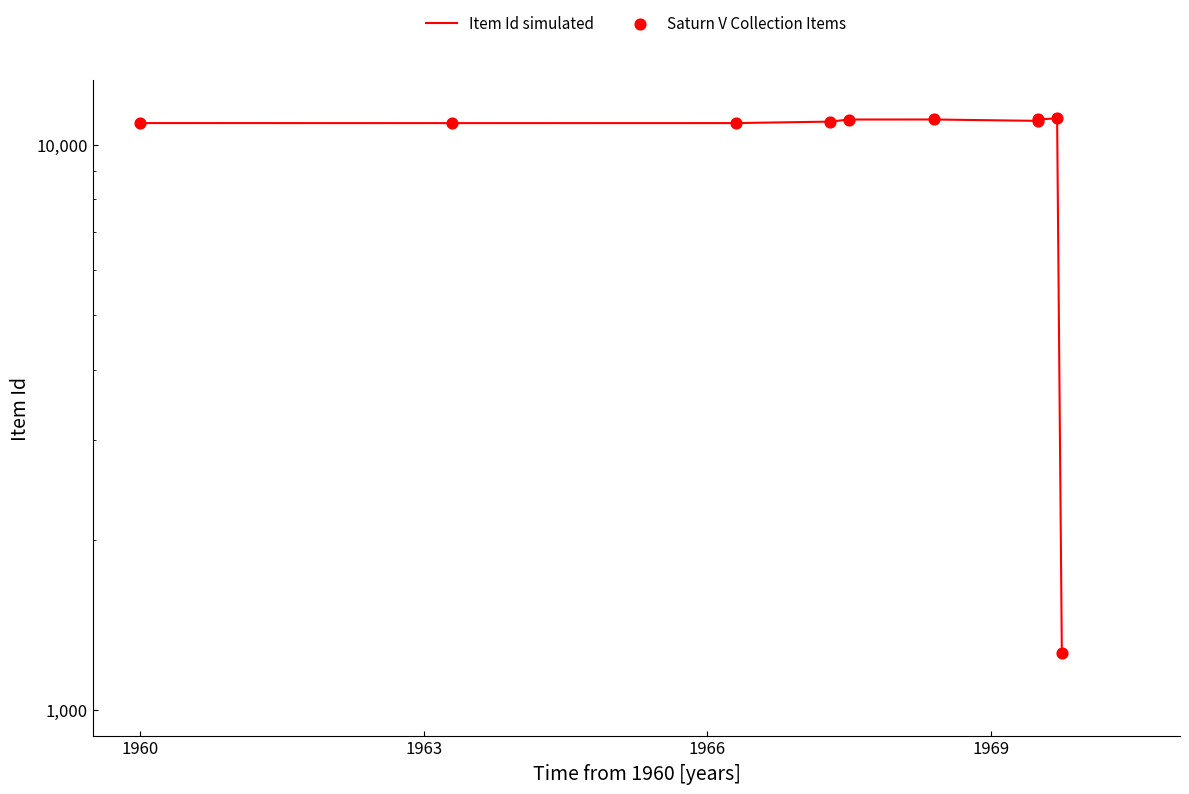

What are all the series names shown in the legend?

Item Id simulated, Saturn V Collection Items